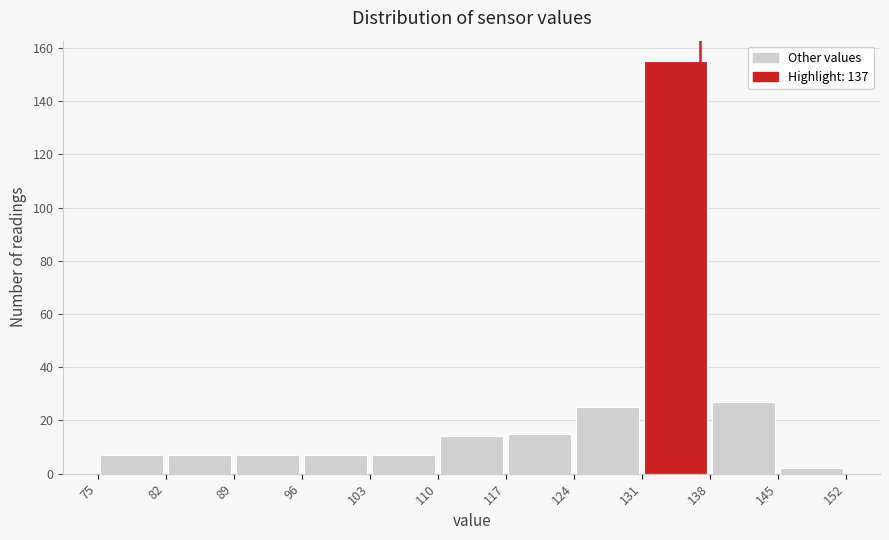

Over which range of the x-axis is the bar tallest?

131 to 138